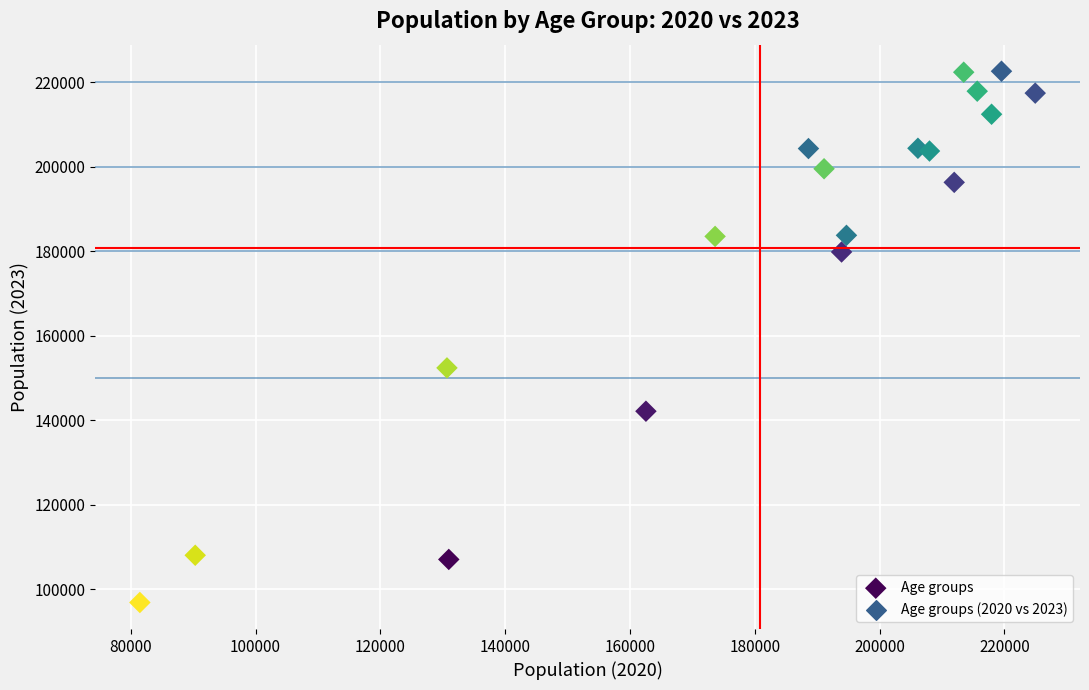

What is the range of Y values (max minus min)?

125775